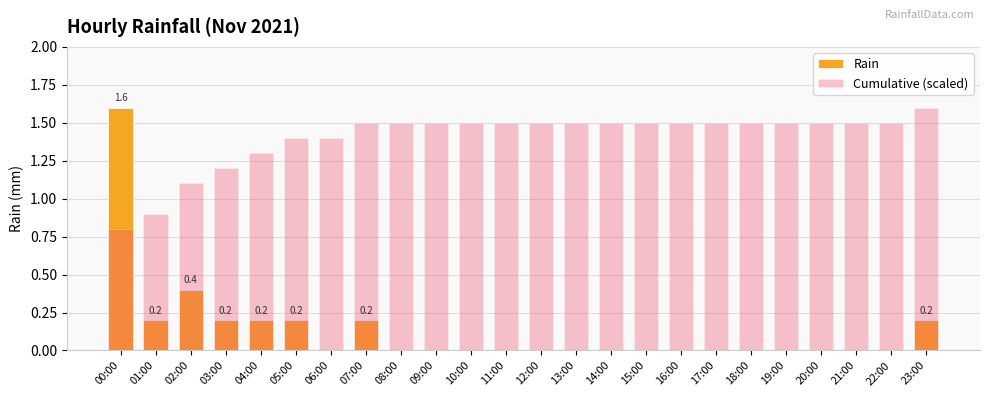

Reading right to left, extract all data points from this chart.

Rain: 23:00=0.2	22:00=0.0	21:00=0.0	20:00=0.0	19:00=0.0	18:00=0.0	17:00=0.0	16:00=0.0	15:00=0.0	14:00=0.0	13:00=0.0	12:00=0.0	11:00=0.0	10:00=0.0	09:00=0.0	08:00=0.0	07:00=0.2	06:00=0.0	05:00=0.2	04:00=0.2	03:00=0.2	02:00=0.4	01:00=0.2	00:00=1.6
Cumulative (scaled): 23:00=1.6	22:00=1.5	21:00=1.5	20:00=1.5	19:00=1.5	18:00=1.5	17:00=1.5	16:00=1.5	15:00=1.5	14:00=1.5	13:00=1.5	12:00=1.5	11:00=1.5	10:00=1.5	09:00=1.5	08:00=1.5	07:00=1.5	06:00=1.4	05:00=1.4	04:00=1.3	03:00=1.2	02:00=1.1	01:00=0.9	00:00=0.8